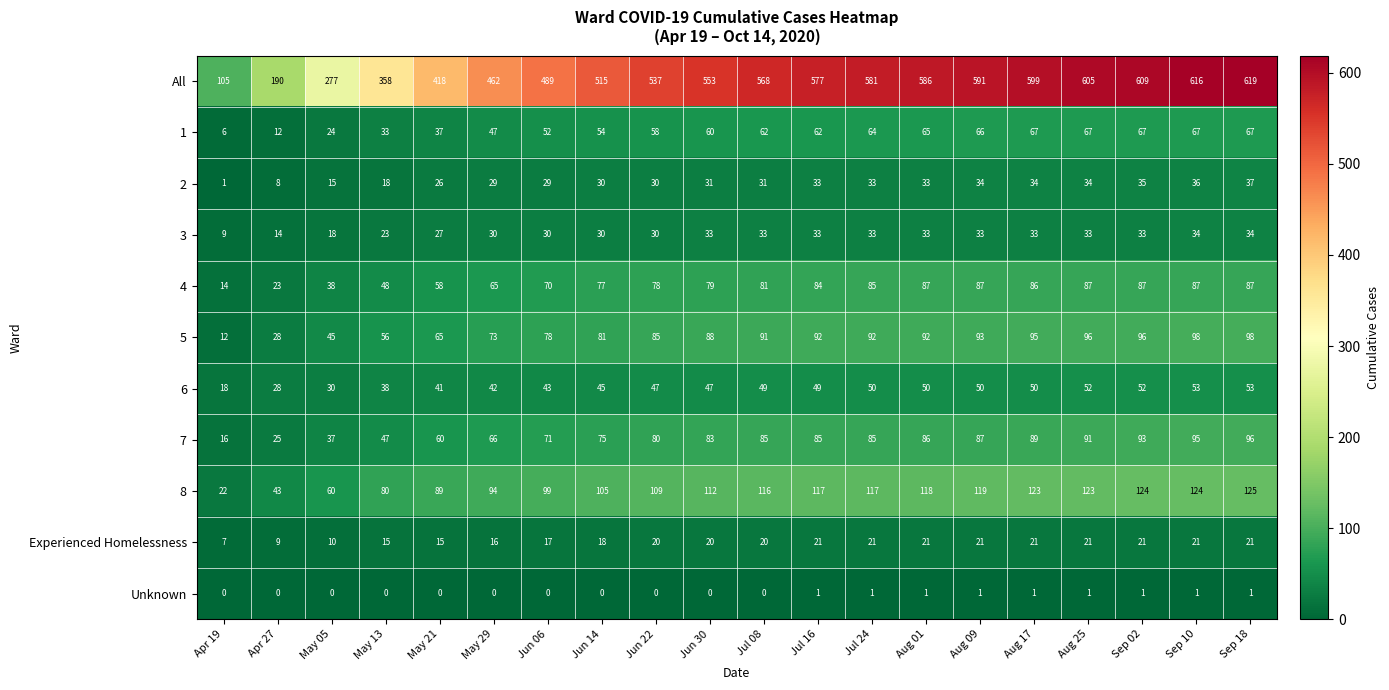

At which category does the chart reach its peak across all series?

Sep 18